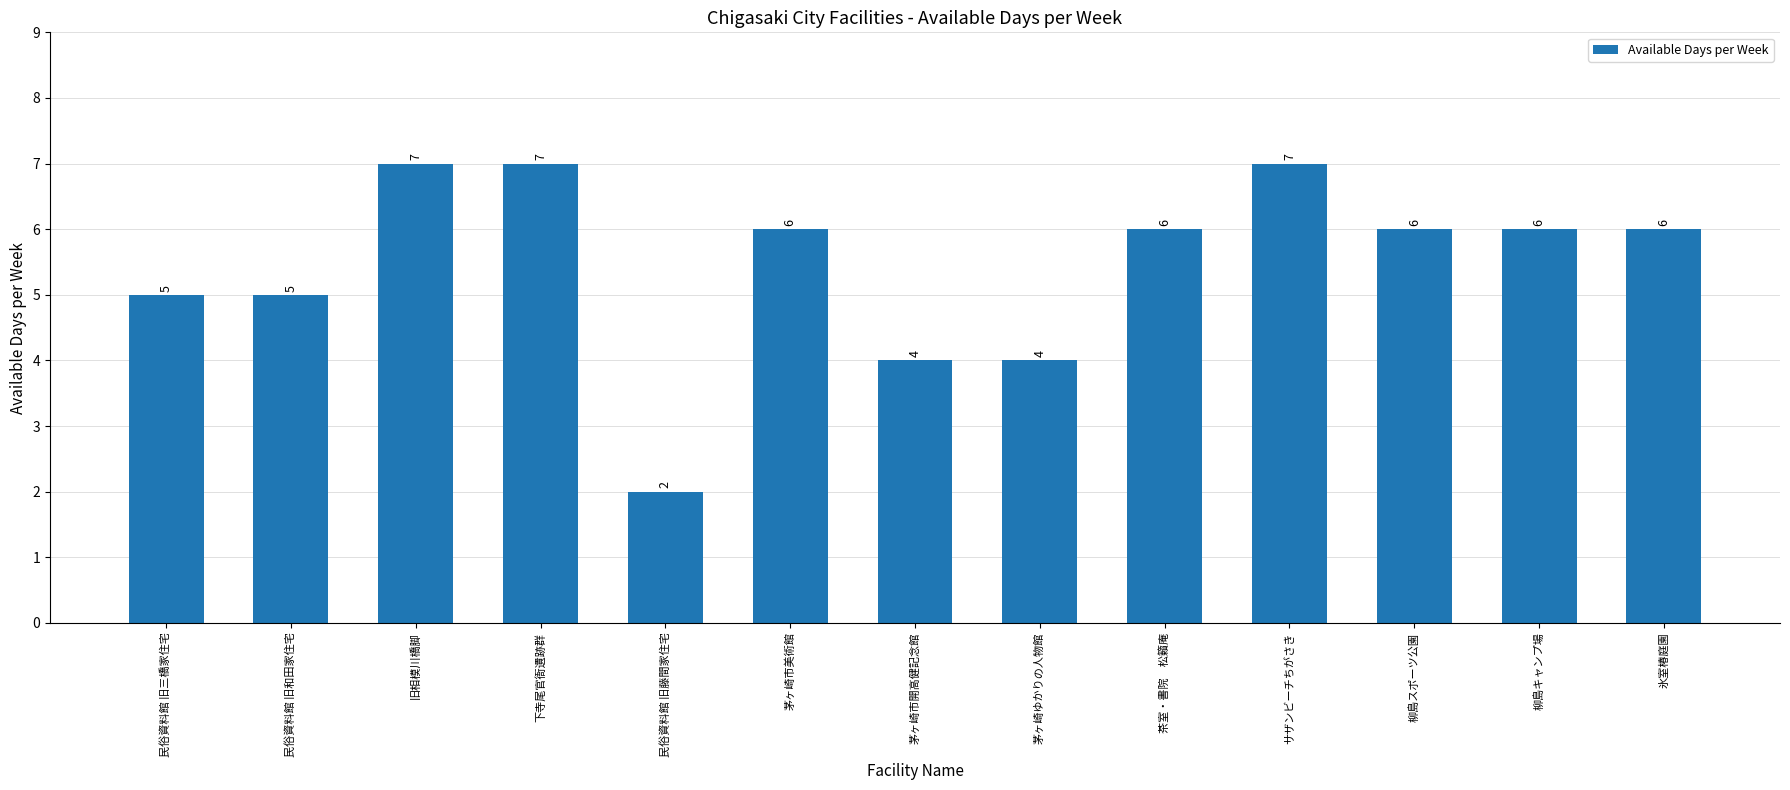

What is the value of the 5th bar from the left?

2